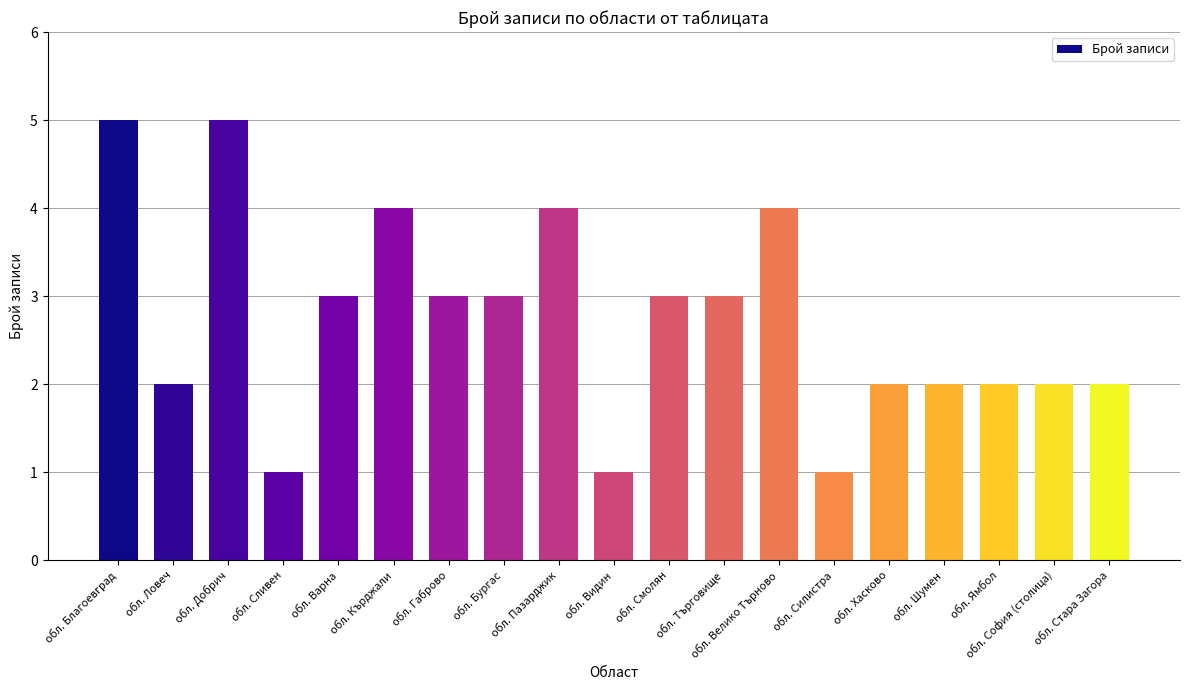

What is the change in value from обл. Видин to обл. Търговище?

+2